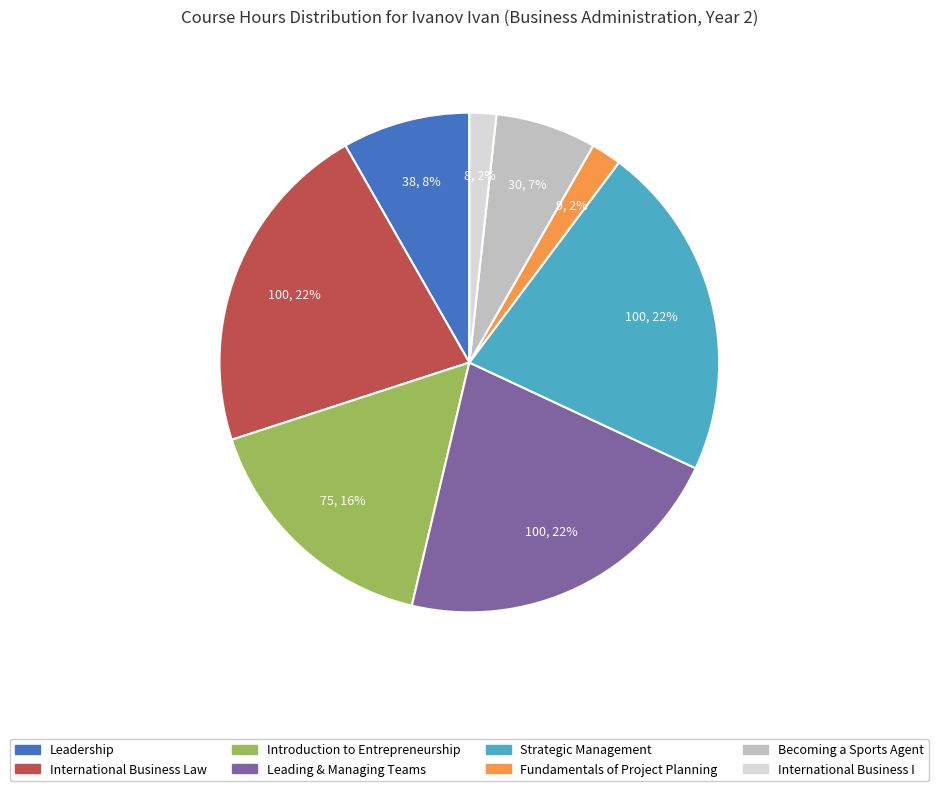

Does Leading & Managing Teams represent more than half of the total?

No